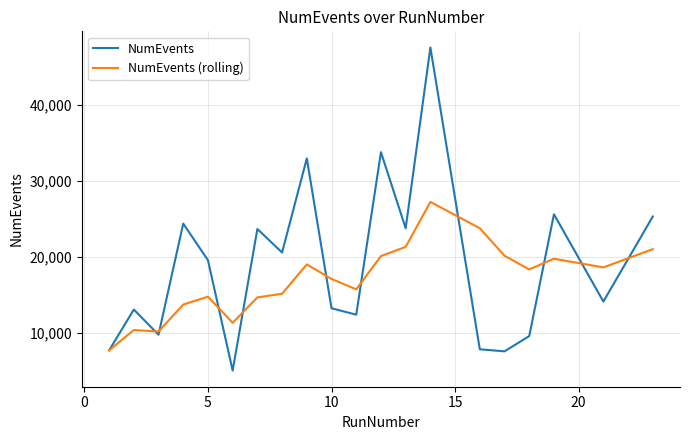

Rank the series by their average value, from highest to lowest.

NumEvents, NumEvents (rolling)